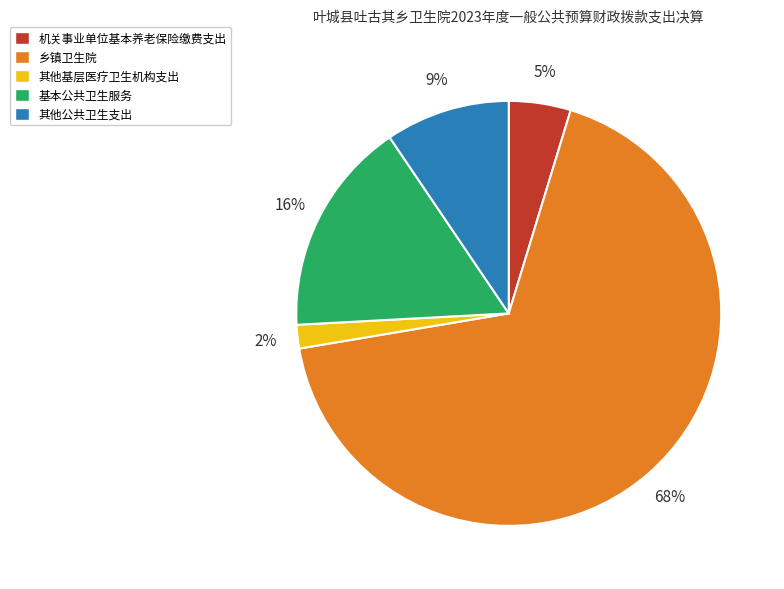

Count the number of slices in the pie.

5